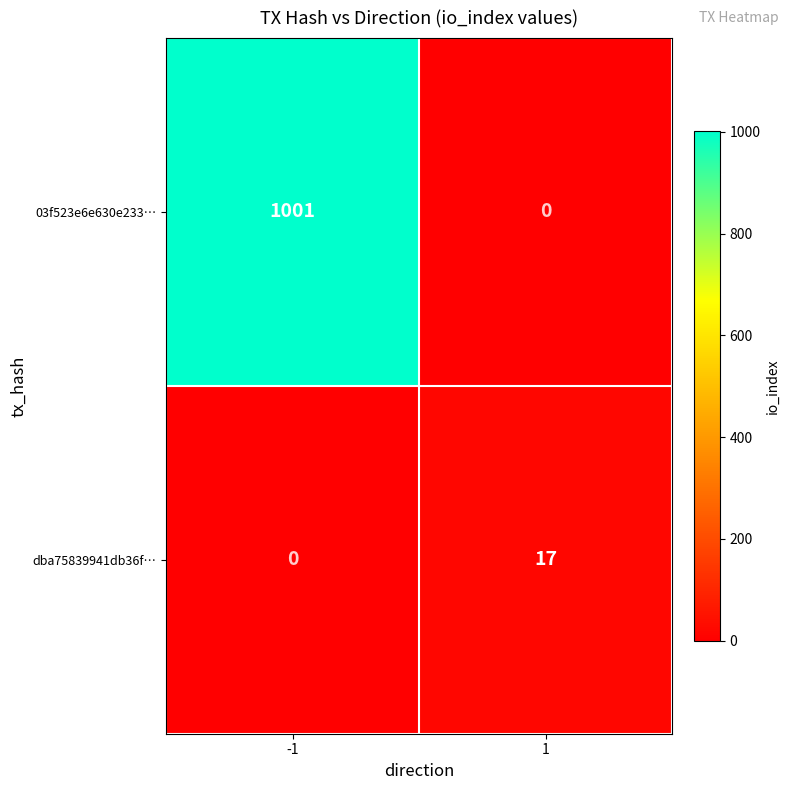

At how many categories does at least one series exceed 36?

1